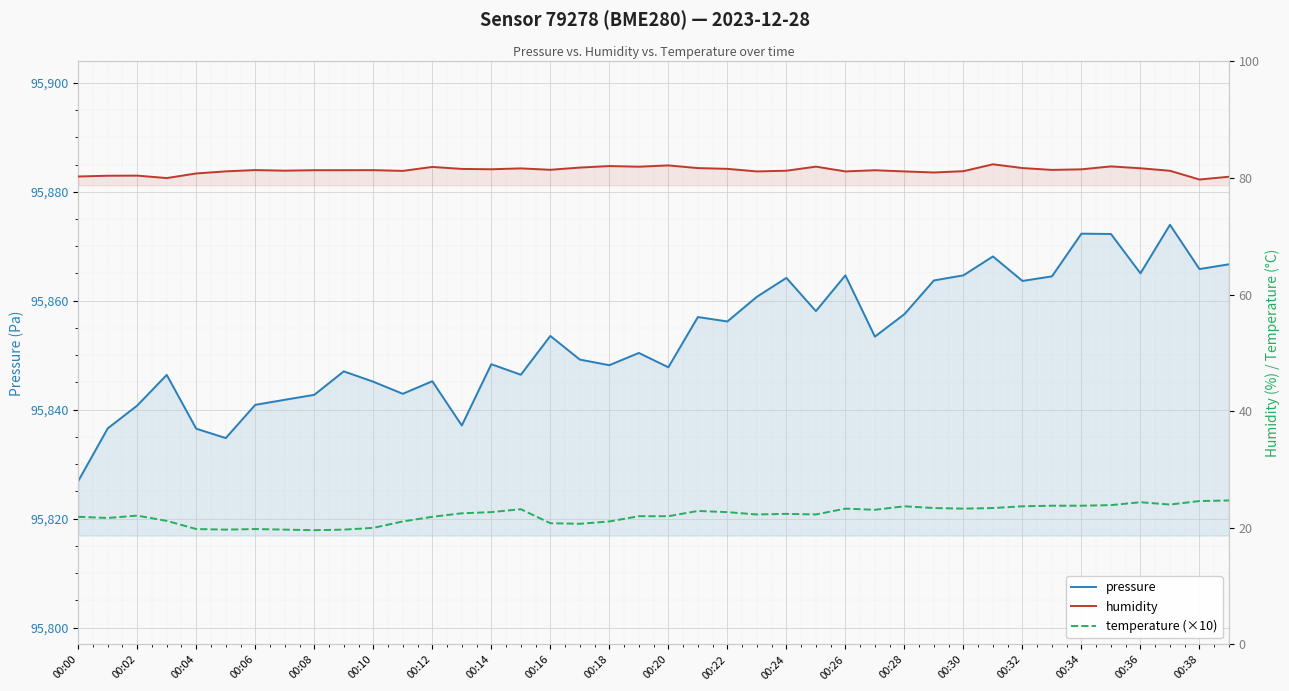

Which series has the largest total across all categories?

pressure